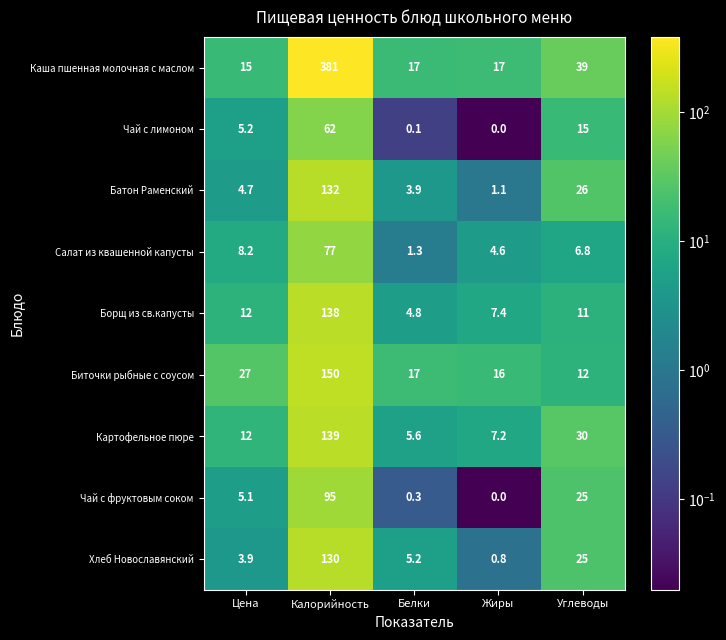

Is it true that Каша пшенная молочная с маслом equals 381.0 at Калорийность?

True